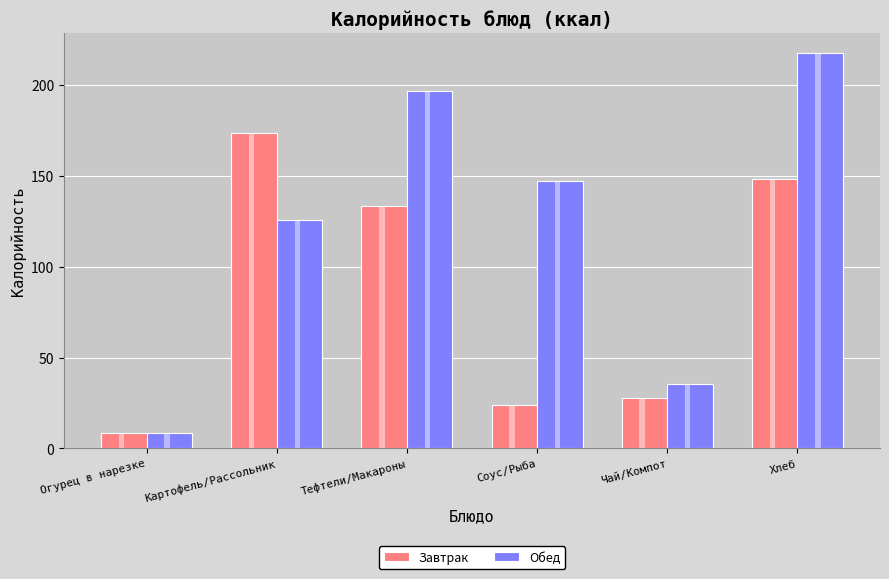

What position from the right is Картофель/Рассольник?

5